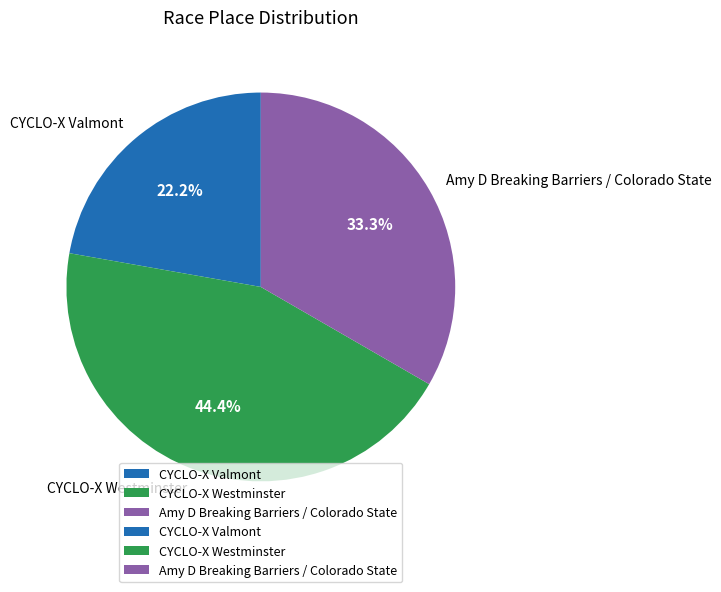

What is the total percentage of Amy D Breaking Barriers / Colorado State and CYCLO-X Valmont?

55.6%